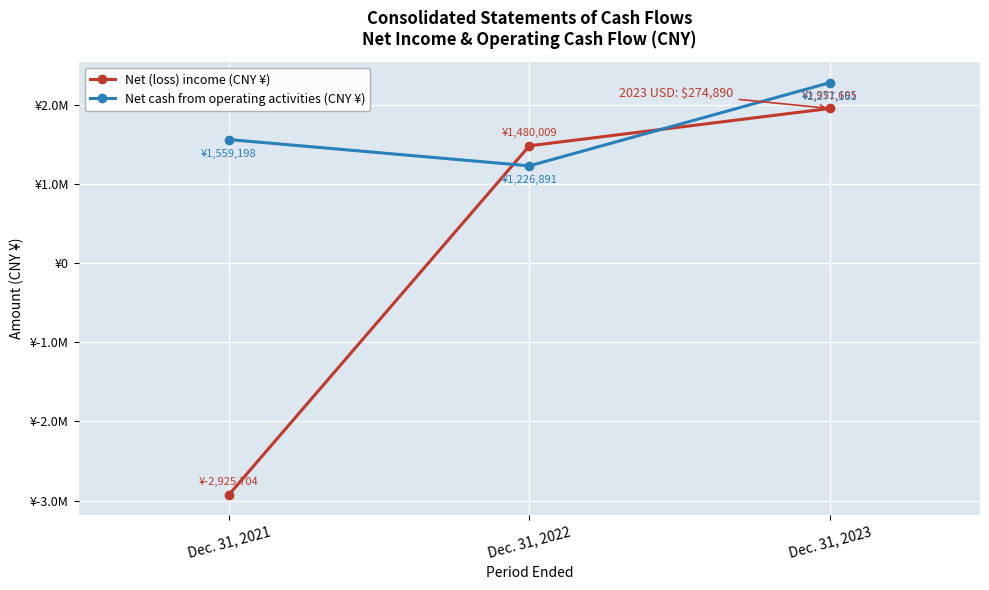

Rank the categories by Net cash from operating activities (CNY ¥) value from highest to lowest.

Dec. 31, 2023, Dec. 31, 2021, Dec. 31, 2022